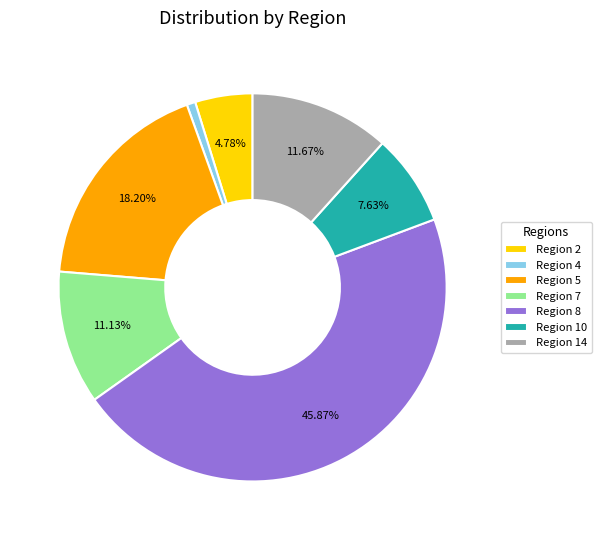

Does Region 14 account for over 50% of the chart?

No